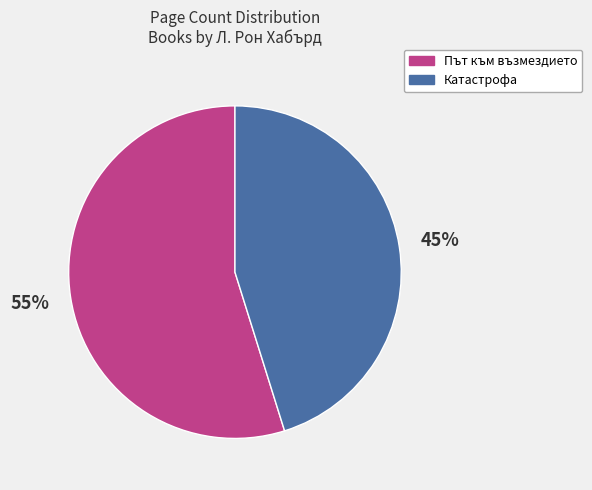

Do Път към възмездието and Катастрофа together represent more than half of the pie?

Yes